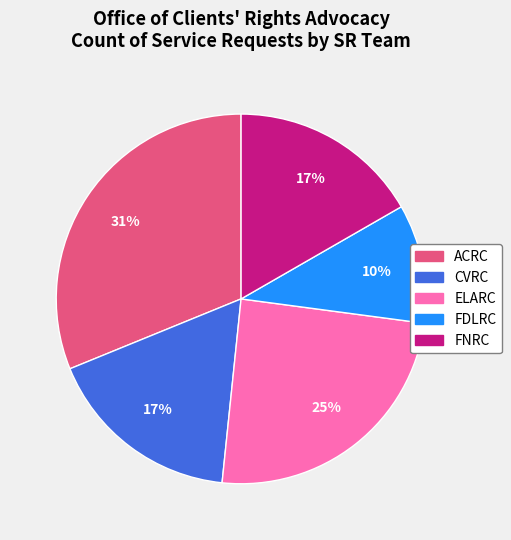

True or false: ELARC accounts for 13% of the total.

False